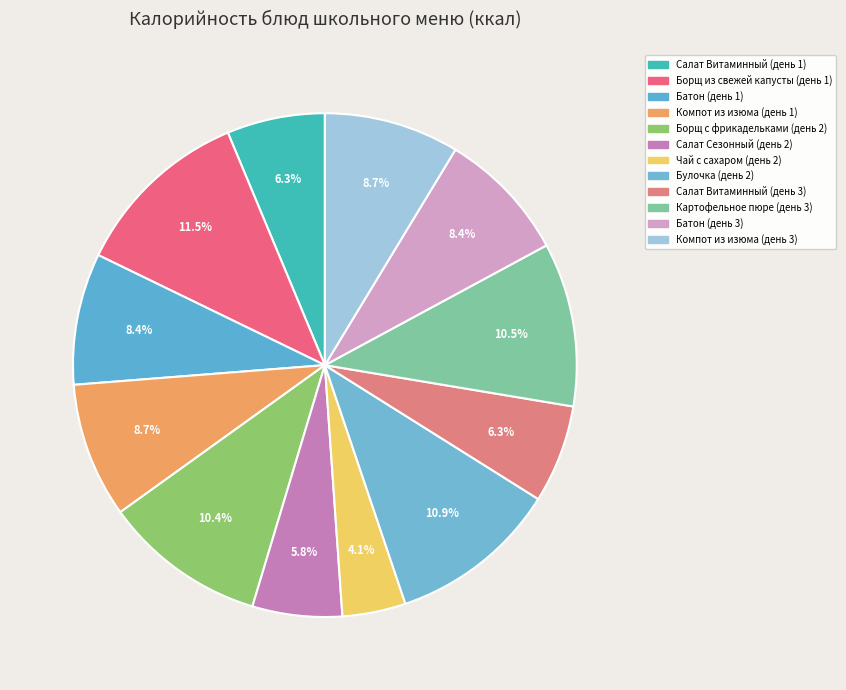

What is the change in value from Борщ с фрикадельками (день 2) to Батон (день 3)?

-26